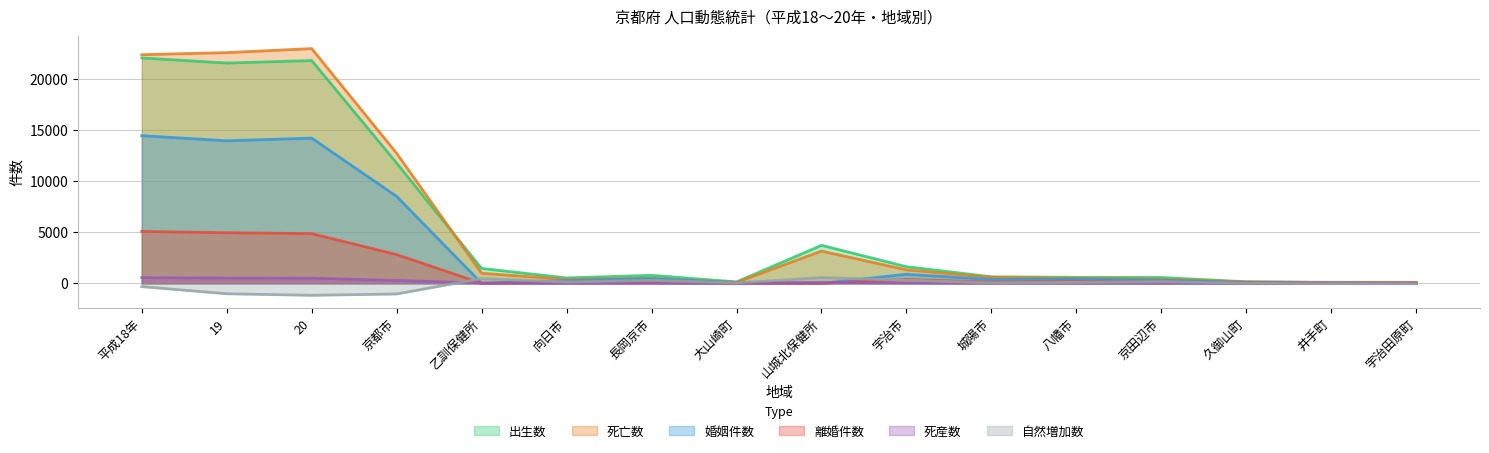

What is the total value across all series at 20?

63307